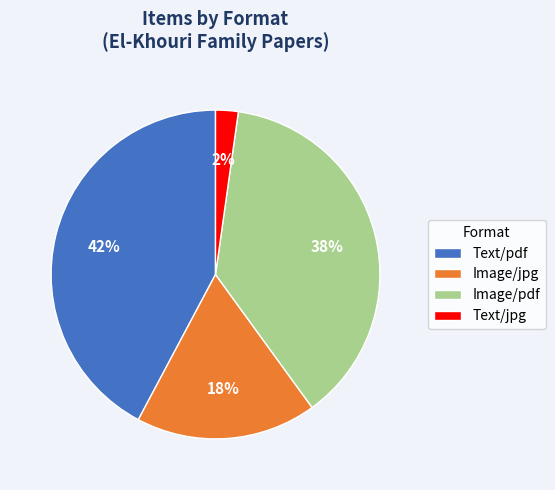

Which category has the smallest portion of the pie?

Text/jpg